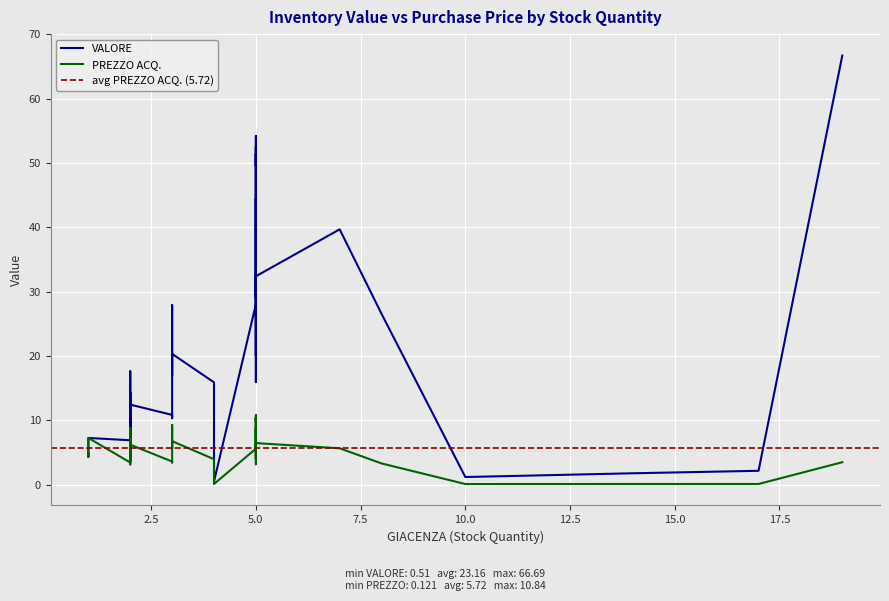

Which series has the largest total across all categories?

VALORE